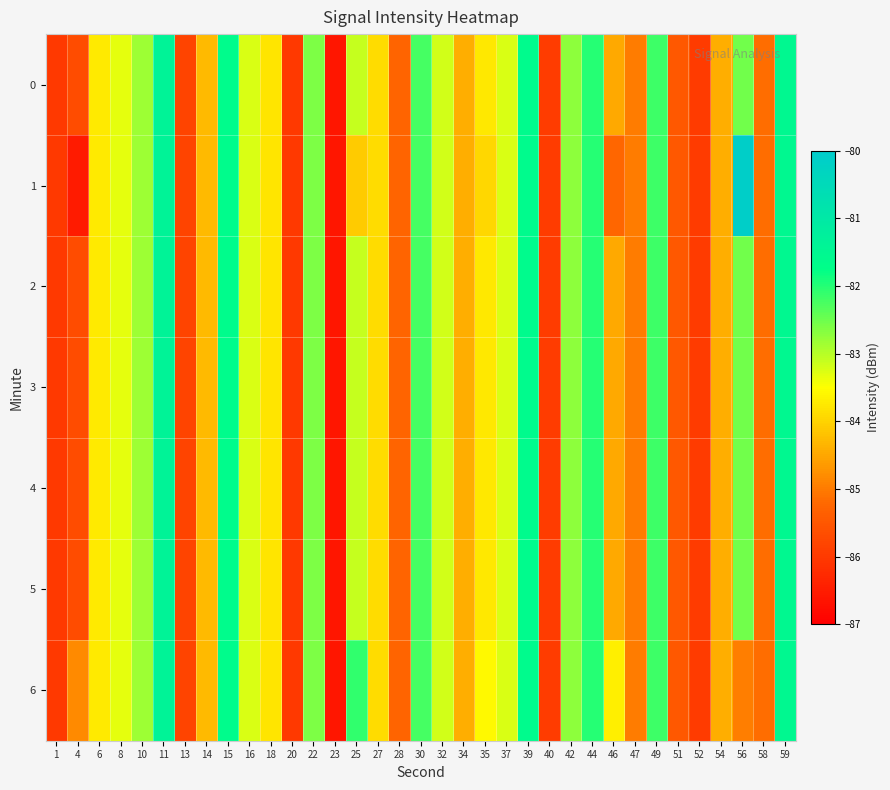

Reading right to left, list all the values displayed in this chart.

0: 59=-81.5	58=-85.2	56=-82.5	54=-84.4	52=-86.0	51=-85.5	49=-82.2	47=-85.0	46=-84.5	44=-82.0	42=-82.7	40=-86.0	39=-81.6	37=-83.2	35=-83.8	34=-84.4	32=-83.2	30=-82.2	28=-85.3	27=-83.9	25=-83.1	23=-86.6	22=-82.6	20=-86.0	18=-83.8	16=-83.2	15=-81.7	14=-84.3	13=-85.8	11=-81.3	10=-82.8	8=-83.3	6=-83.7	4=-85.7	1=-86.0
1: 59=-81.5	58=-85.2	56=-80.1	54=-84.4	52=-86.0	51=-85.5	49=-82.2	47=-85.0	46=-85.2	44=-82.0	42=-82.7	40=-86.0	39=-81.6	37=-83.2	35=-84.0	34=-84.4	32=-83.2	30=-82.2	28=-85.3	27=-83.9	25=-84.1	23=-86.6	22=-82.6	20=-86.0	18=-83.8	16=-83.2	15=-81.7	14=-84.3	13=-85.8	11=-81.3	10=-82.8	8=-83.3	6=-83.7	4=-86.5	1=-86.0
2: 59=-81.5	58=-85.2	56=-82.5	54=-84.4	52=-86.0	51=-85.5	49=-82.2	47=-85.0	46=-84.5	44=-82.0	42=-82.7	40=-86.0	39=-81.6	37=-83.2	35=-83.8	34=-84.4	32=-83.2	30=-82.2	28=-85.3	27=-83.9	25=-83.1	23=-86.6	22=-82.6	20=-86.0	18=-83.8	16=-83.2	15=-81.7	14=-84.3	13=-85.8	11=-81.3	10=-82.8	8=-83.3	6=-83.7	4=-85.7	1=-86.0
3: 59=-81.5	58=-85.2	56=-82.5	54=-84.4	52=-86.0	51=-85.5	49=-82.2	47=-85.0	46=-84.5	44=-82.0	42=-82.7	40=-86.0	39=-81.6	37=-83.2	35=-83.8	34=-84.4	32=-83.2	30=-82.2	28=-85.3	27=-83.9	25=-83.1	23=-86.6	22=-82.6	20=-86.0	18=-83.8	16=-83.2	15=-81.7	14=-84.3	13=-85.8	11=-81.3	10=-82.8	8=-83.3	6=-83.7	4=-85.7	1=-86.0
4: 59=-81.5	58=-85.2	56=-82.5	54=-84.4	52=-86.0	51=-85.5	49=-82.2	47=-85.0	46=-84.5	44=-82.0	42=-82.7	40=-86.0	39=-81.6	37=-83.2	35=-83.8	34=-84.4	32=-83.2	30=-82.2	28=-85.3	27=-83.9	25=-83.1	23=-86.6	22=-82.6	20=-86.0	18=-83.8	16=-83.2	15=-81.7	14=-84.3	13=-85.8	11=-81.3	10=-82.8	8=-83.3	6=-83.7	4=-85.7	1=-86.0
5: 59=-81.5	58=-85.2	56=-82.5	54=-84.4	52=-86.0	51=-85.5	49=-82.2	47=-85.0	46=-84.5	44=-82.0	42=-82.7	40=-86.0	39=-81.6	37=-83.2	35=-83.8	34=-84.4	32=-83.2	30=-82.2	28=-85.3	27=-83.9	25=-83.1	23=-86.6	22=-82.6	20=-86.0	18=-83.8	16=-83.2	15=-81.7	14=-84.3	13=-85.8	11=-81.3	10=-82.8	8=-83.3	6=-83.7	4=-85.7	1=-86.0
6: 59=-81.5	58=-85.2	56=-85.0	54=-84.4	52=-86.0	51=-85.5	49=-82.2	47=-85.0	46=-83.7	44=-82.0	42=-82.7	40=-86.0	39=-81.6	37=-83.2	35=-83.6	34=-84.4	32=-83.2	30=-82.2	28=-85.3	27=-83.9	25=-82.1	23=-86.6	22=-82.6	20=-86.0	18=-83.8	16=-83.2	15=-81.7	14=-84.3	13=-85.8	11=-81.3	10=-82.8	8=-83.3	6=-83.7	4=-84.8	1=-86.0